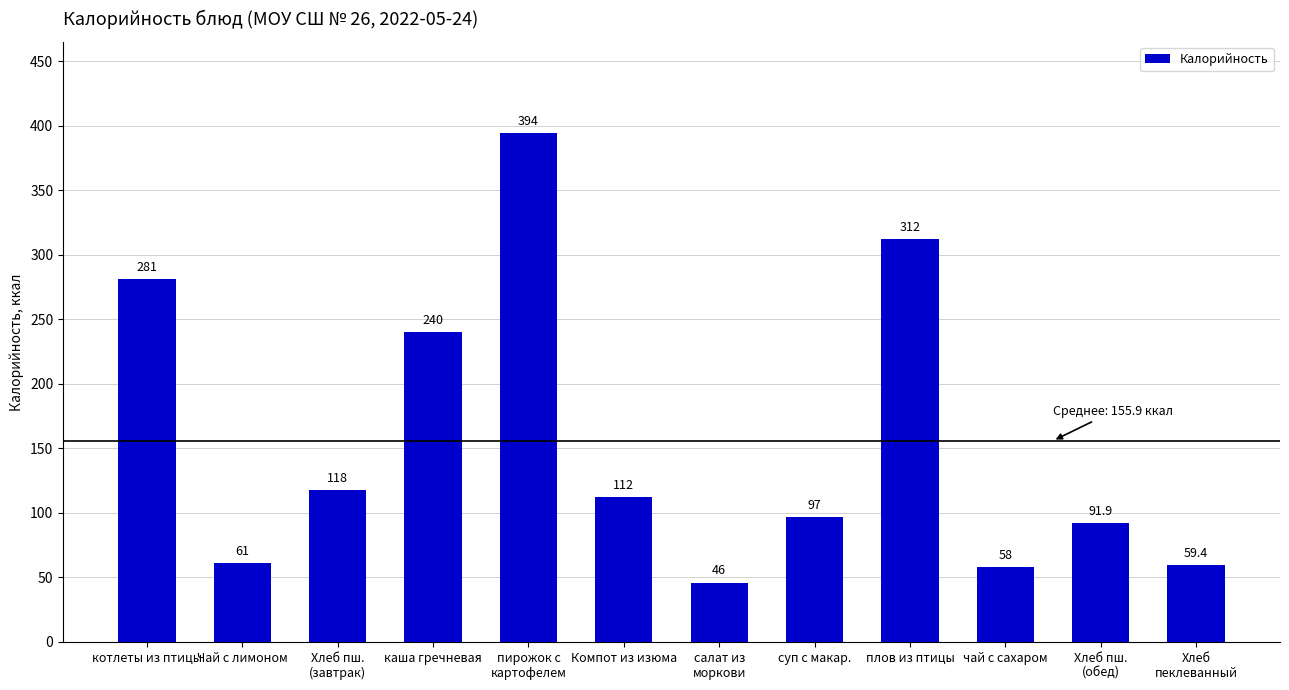

True or false: the data shows 35.8 at суп с макар..

False